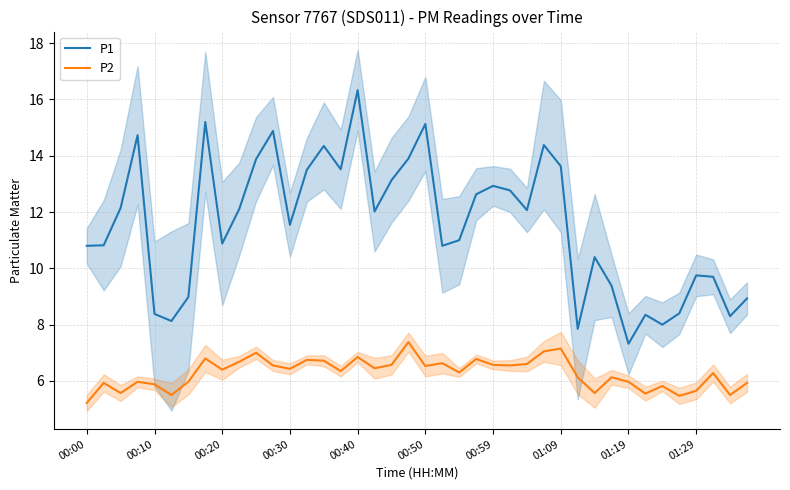

True or false: P2 and P1 intersect in this chart.

False